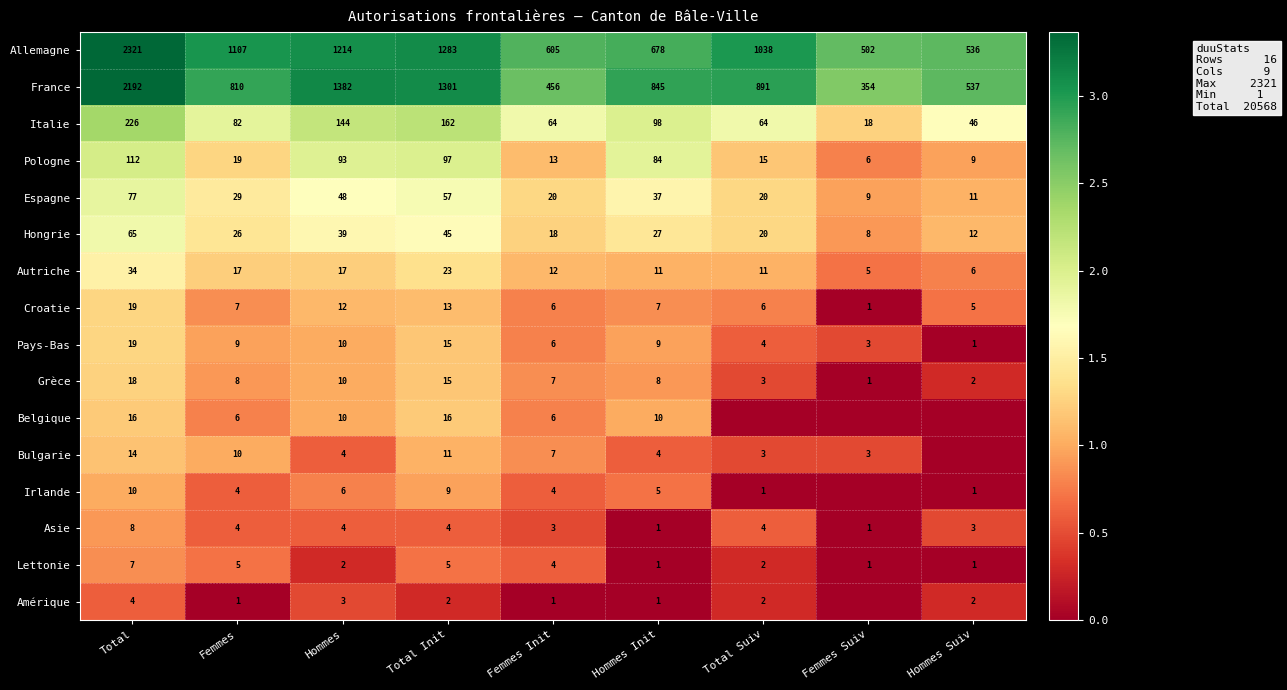

Between Hommes and Hommes Init, which series saw the biggest shift?

France